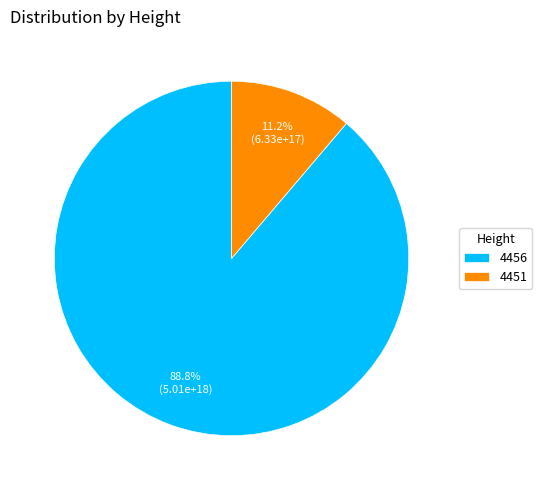

Rank the categories by value from lowest to highest.

4451, 4456